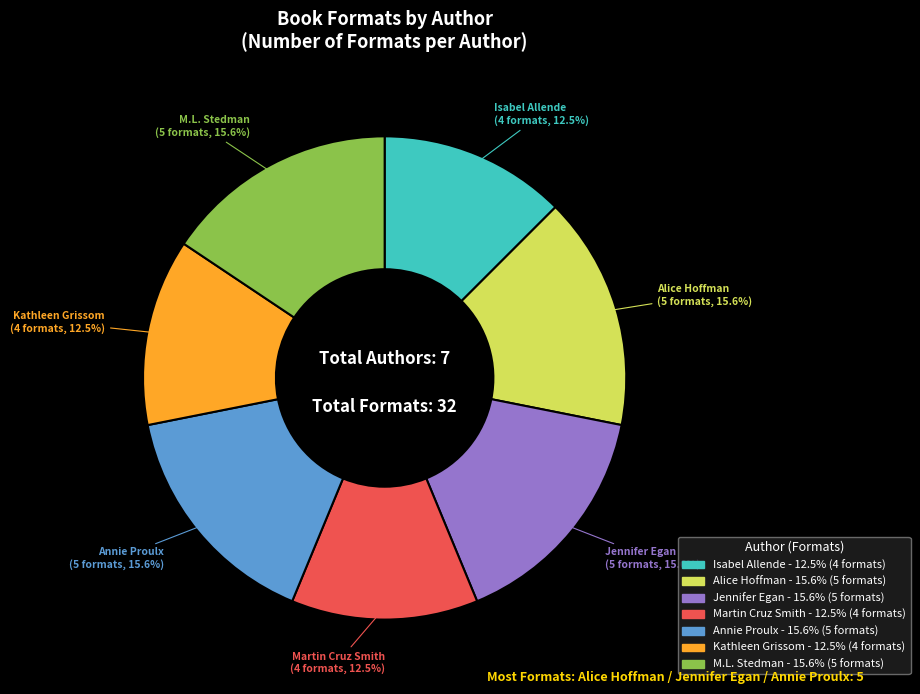

Does any single category account for the majority?

No